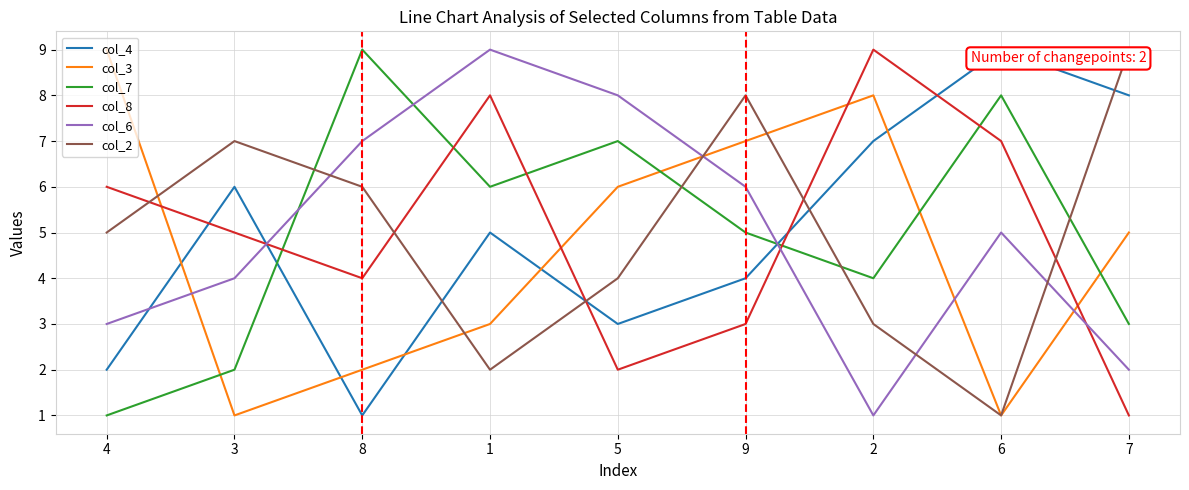

Where is the first local maximum for col_7?

8